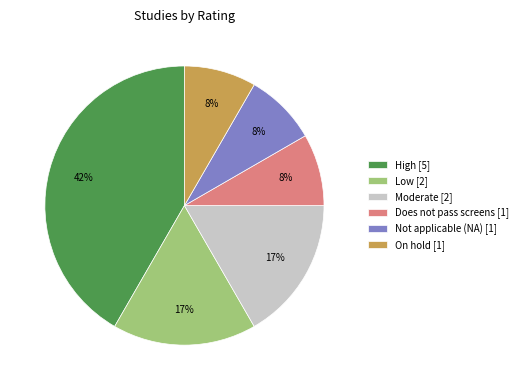

Is High the majority of the pie?

No